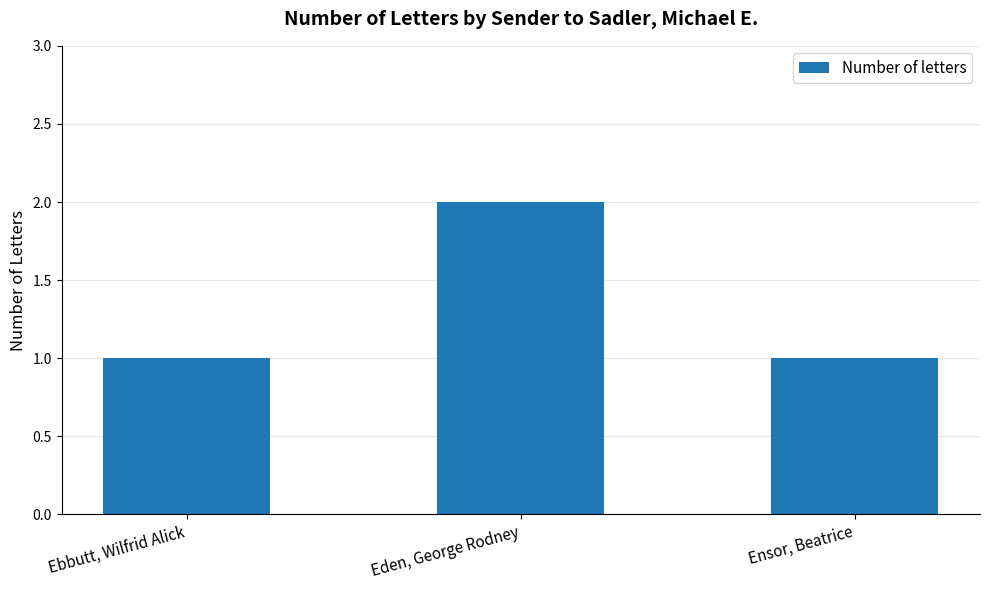

Which category has the highest value across all series?

Eden, George Rodney